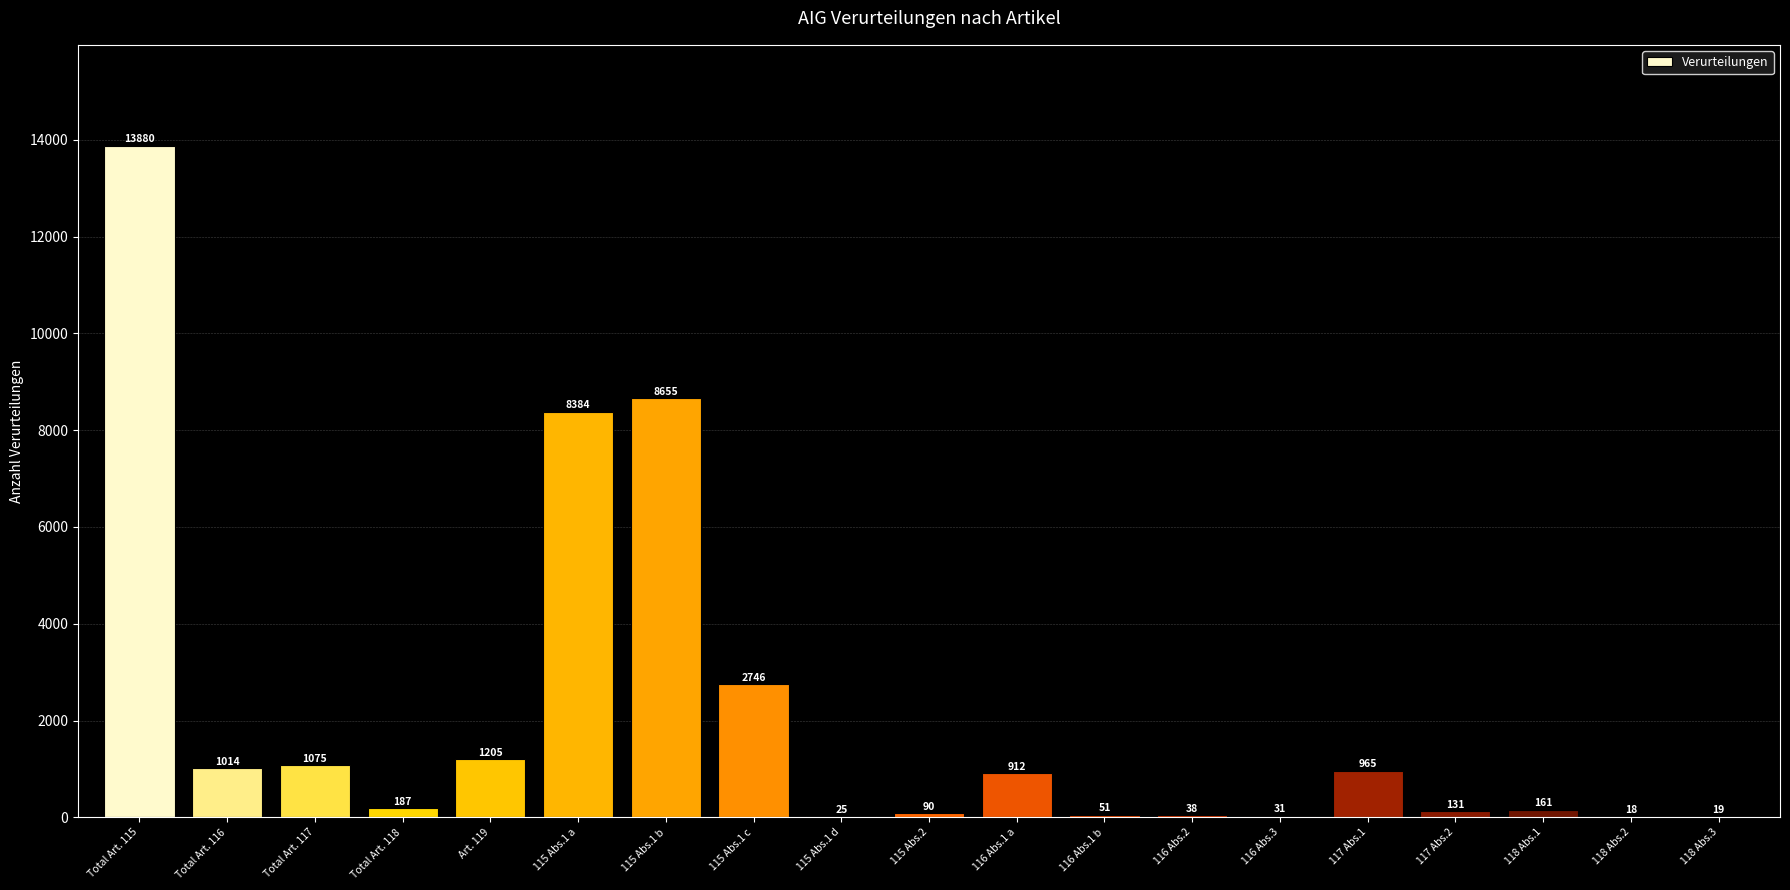

What is the average value?

2084